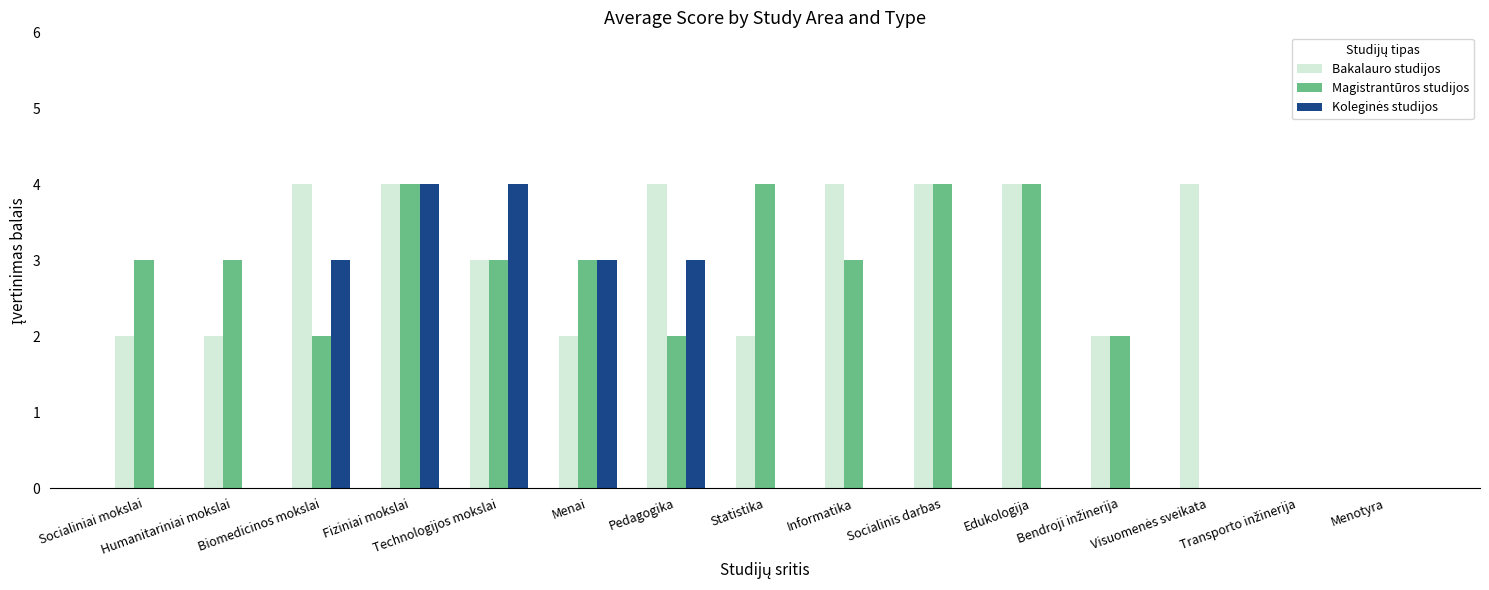

What is the greatest value displayed?

4